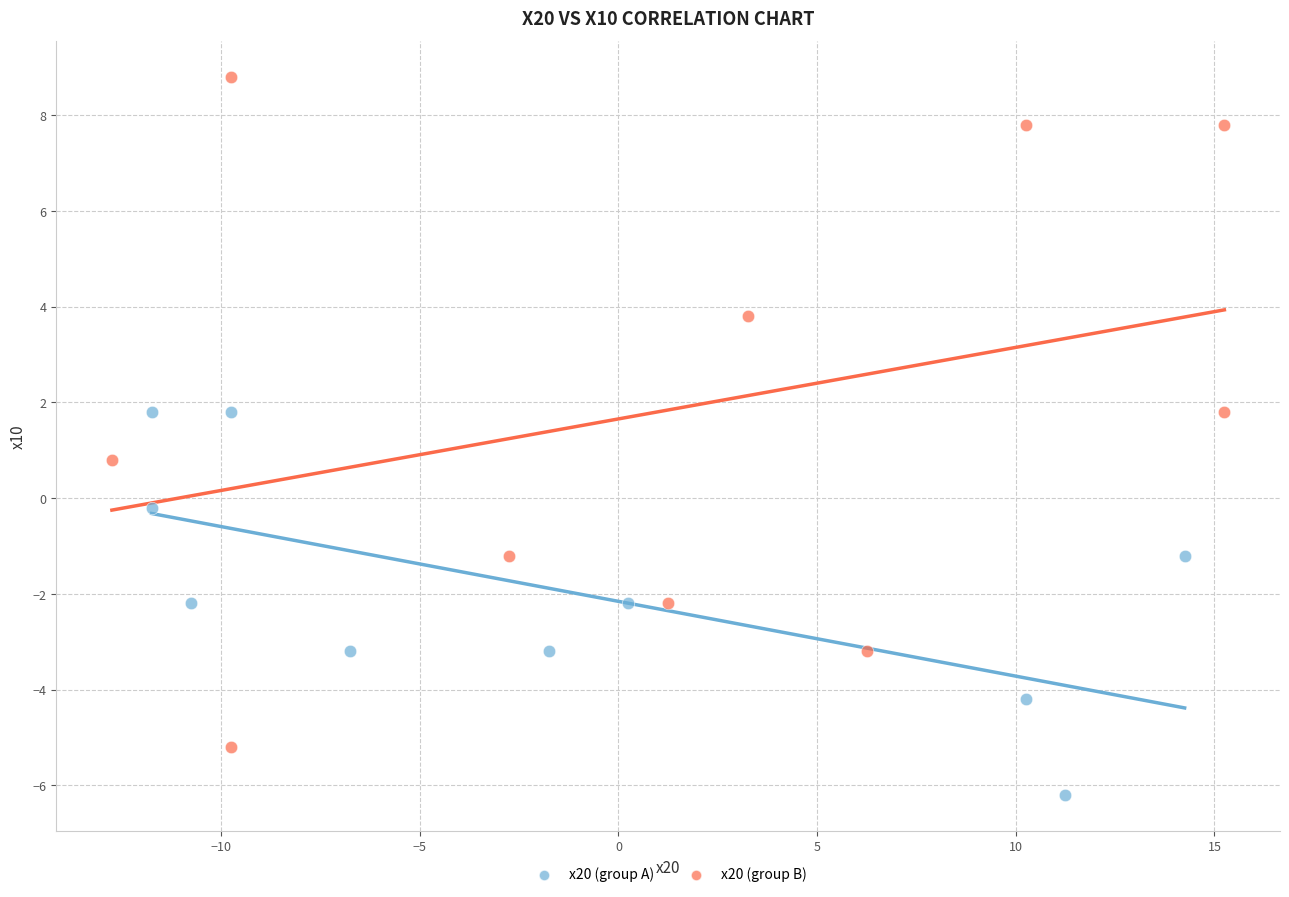

Which series reaches the minimum Y coordinate?

x20 (group A)